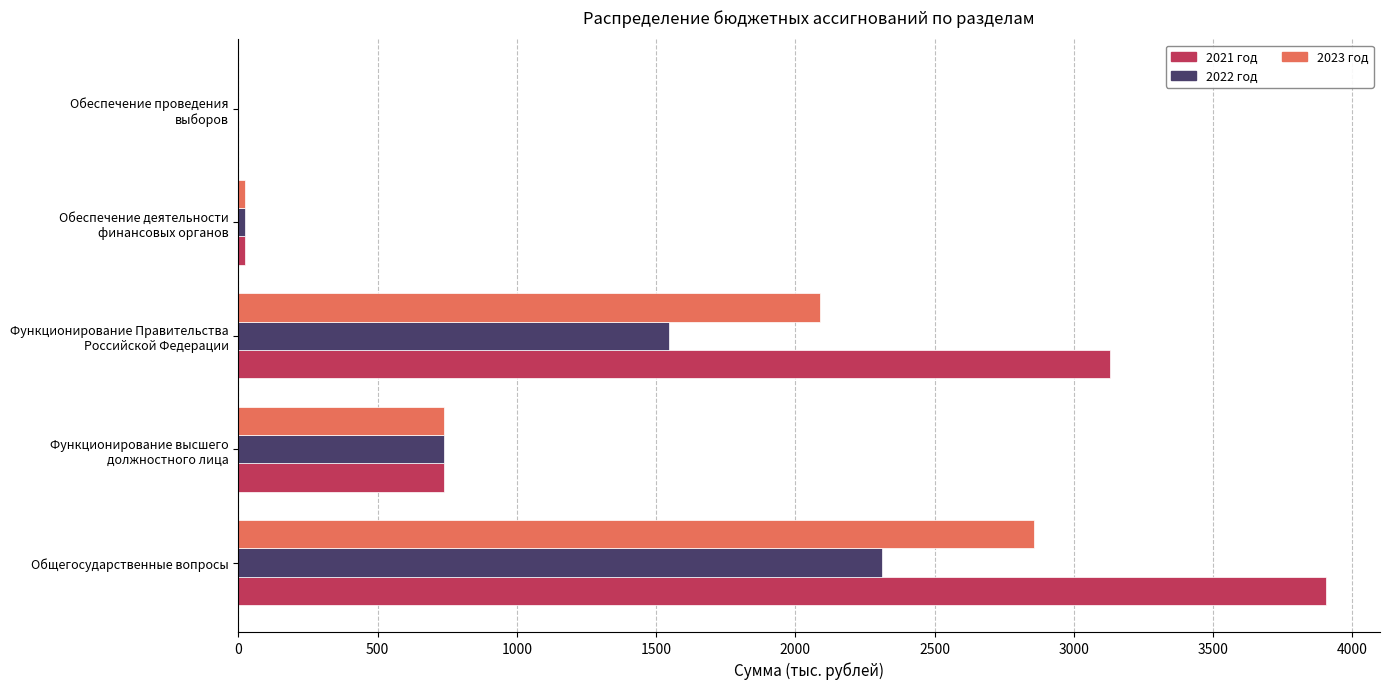

At which category is the sum across all series the highest?

Общегосударственные вопросы